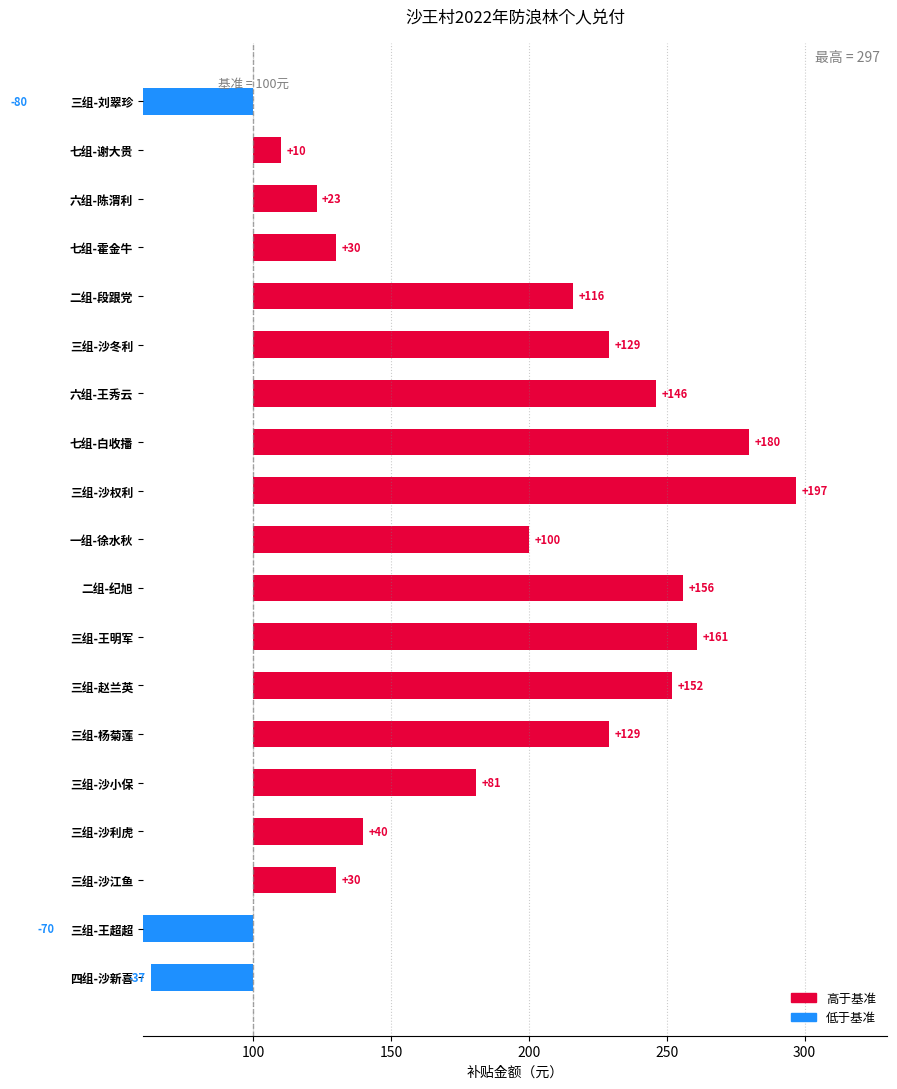

What is the average value?

79